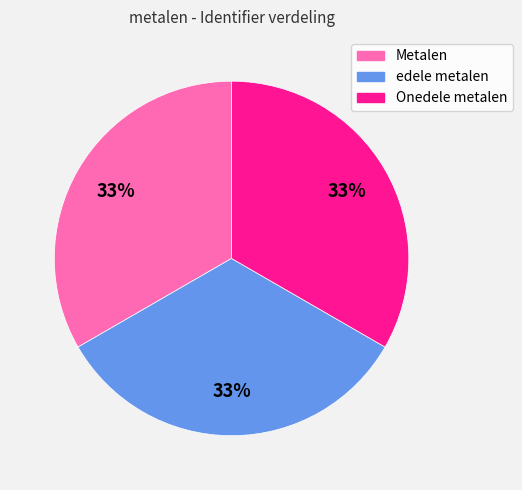

Do edele metalen and Metalen together represent more than half of the pie?

Yes